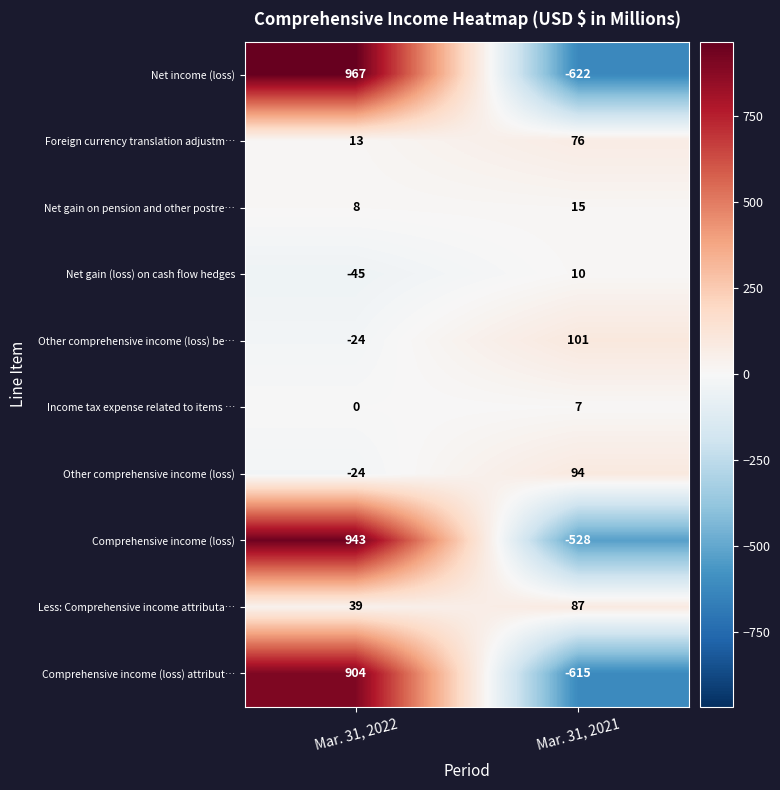

Is it true that Net gain on pension and other postre… equals 4 at Mar. 31, 2021?

False